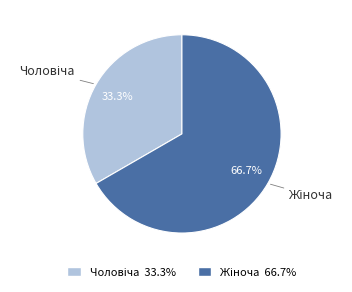

To the nearest percent, what is the difference between the largest and smallest slice percentages?

33%